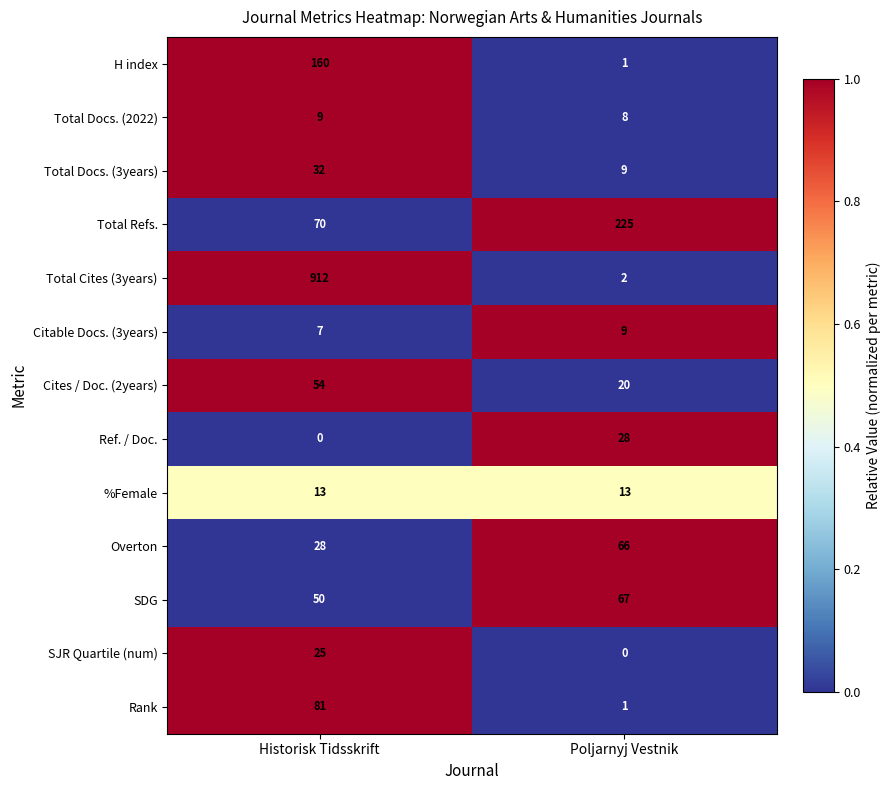

What is the total value across all series at Historisk Tidsskrift?

1441